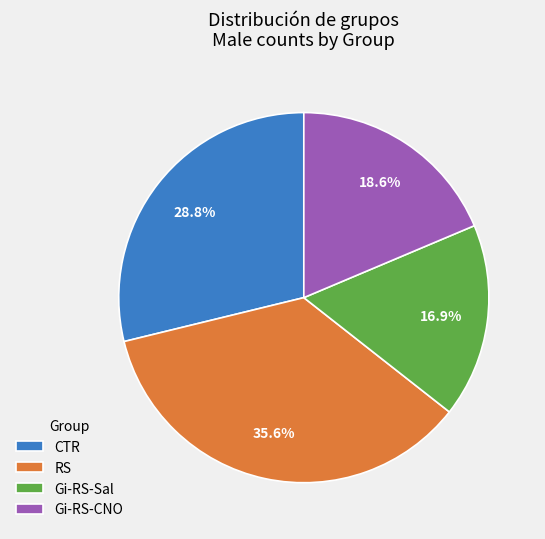

How many segments does this pie chart have?

4